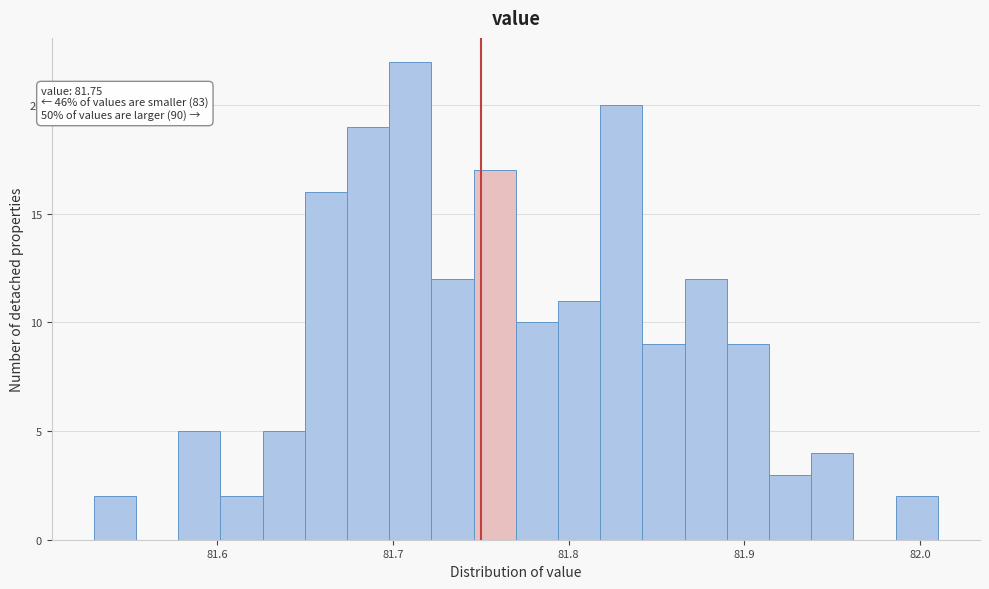

Read against the x-axis, roughly where is the centre of the tallest bar?

81.71